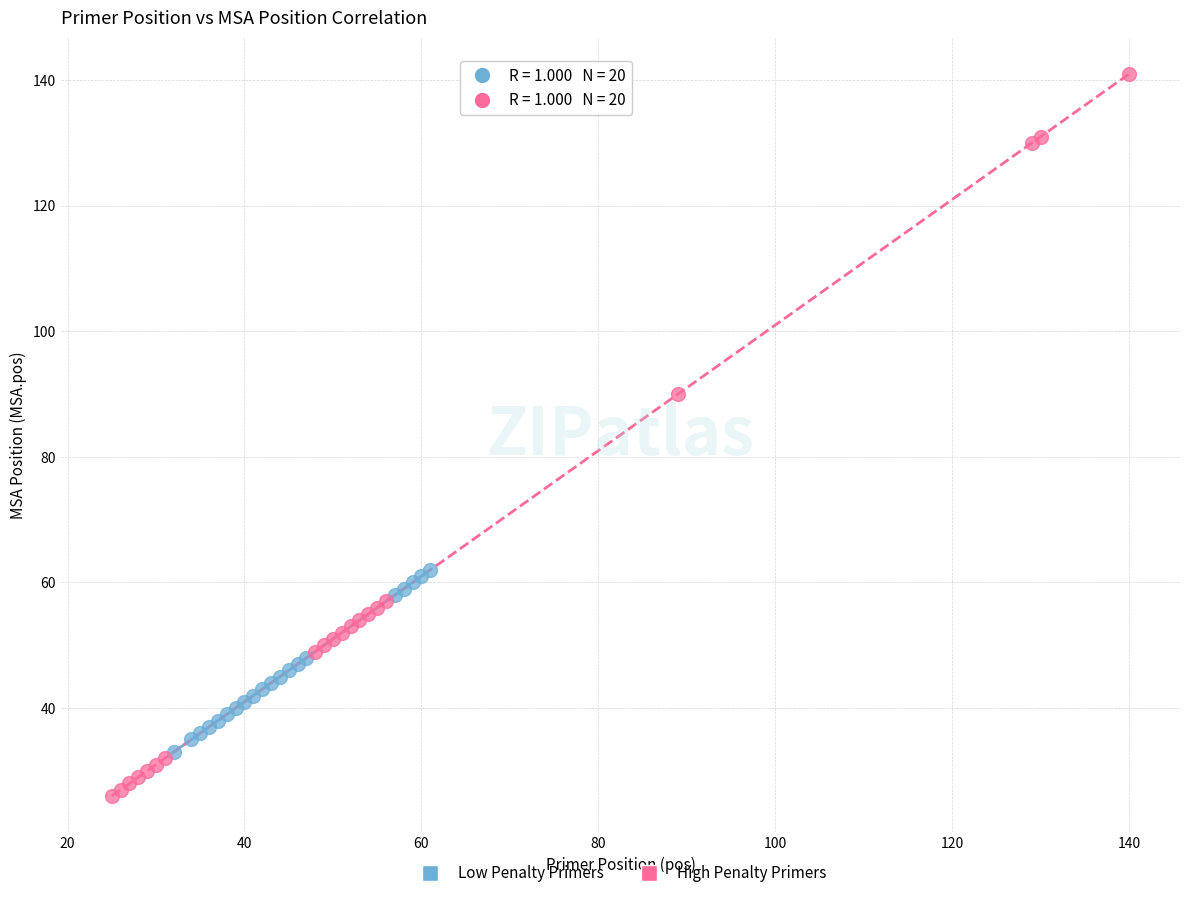

What are all the series names shown in the legend?

Low Penalty Primers, High Penalty Primers